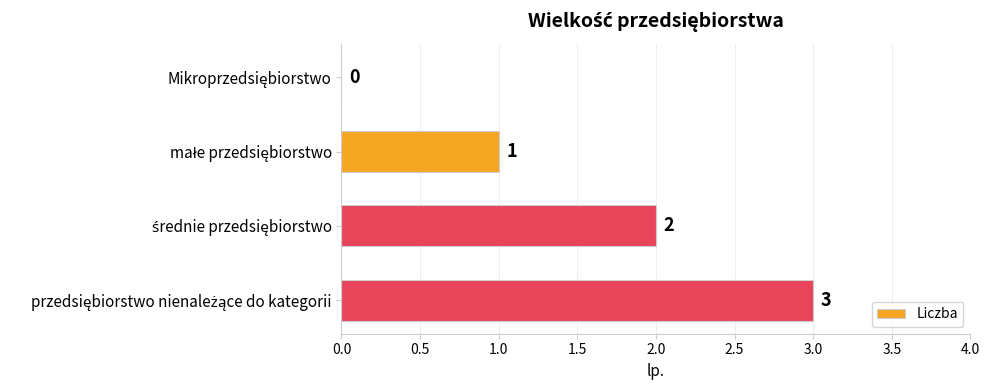

What is the sum of all values?

6